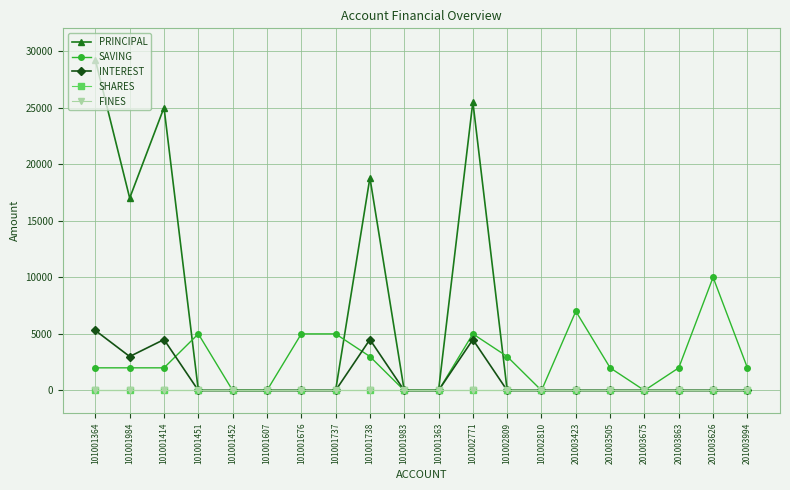

How many lines are shown in the chart?

5